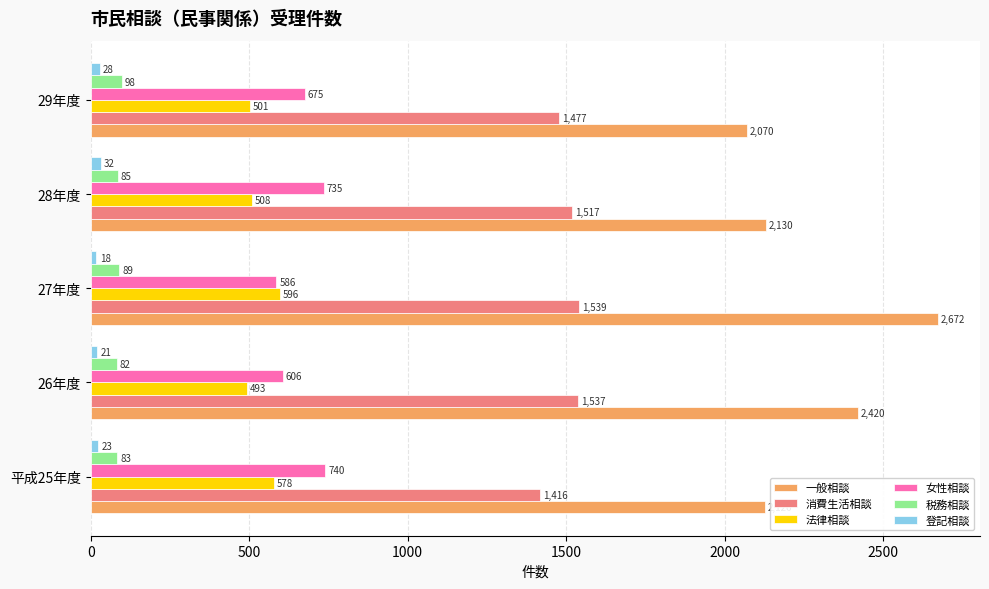

Between 26年度 and 27年度, which series saw the biggest shift?

一般相談